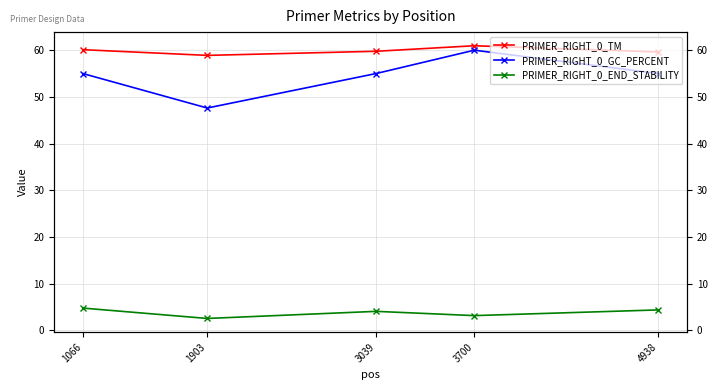

What are all the series names shown in the legend?

PRIMER_RIGHT_0_TM, PRIMER_RIGHT_0_GC_PERCENT, PRIMER_RIGHT_0_END_STABILITY